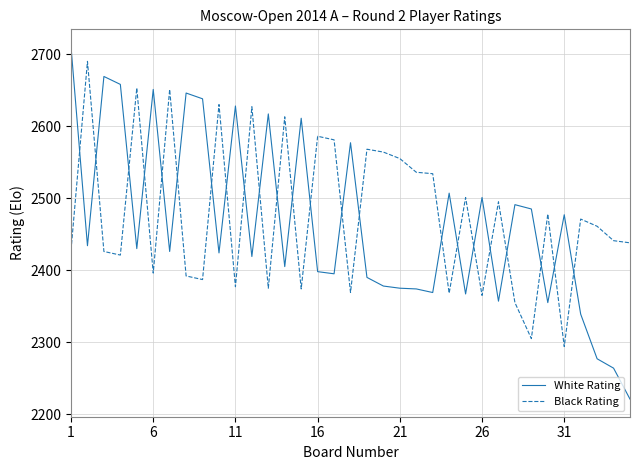

What is the greatest value displayed?

2710